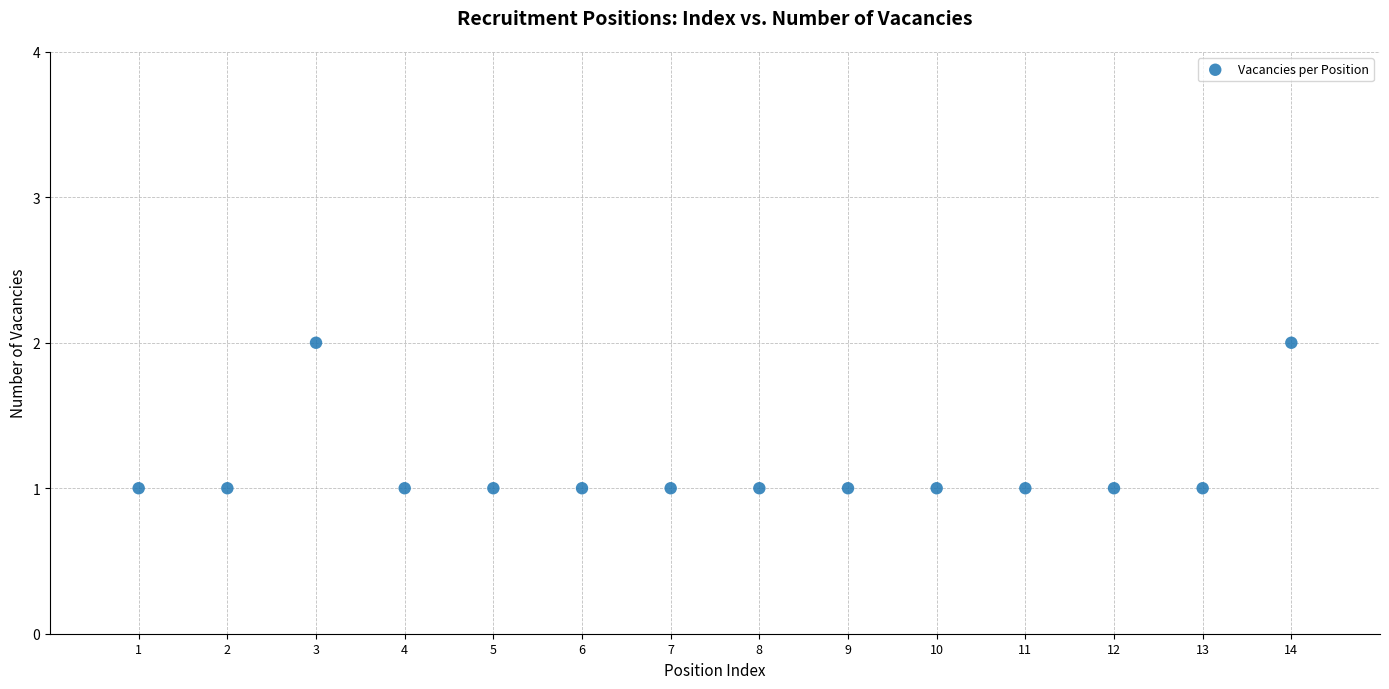

What is the range of X values (max minus min)?

13